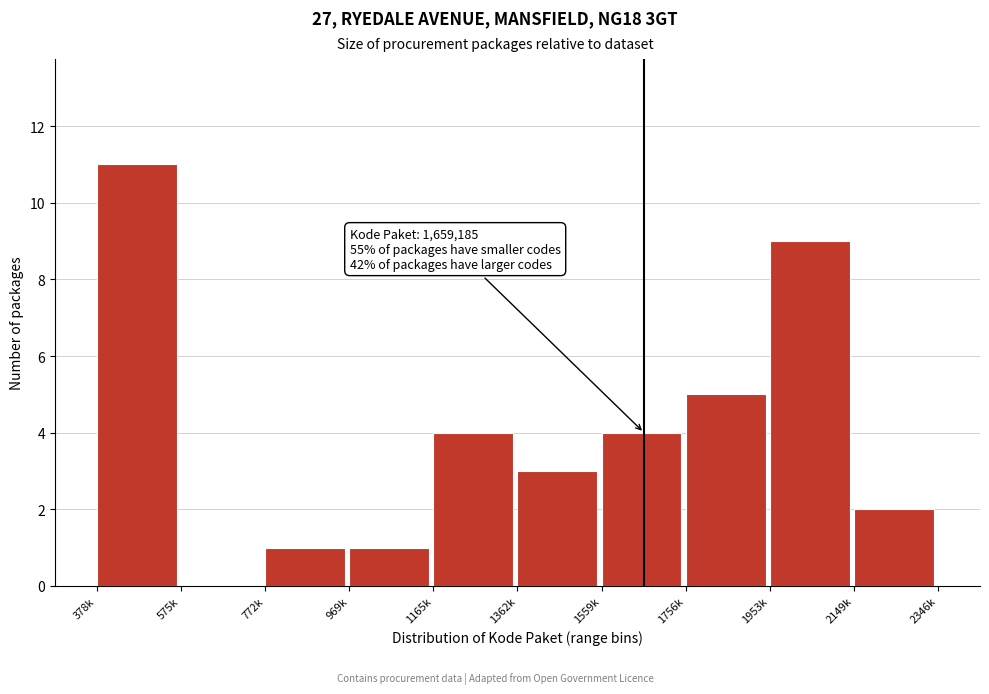

Reading right to left, list all the values displayed in this chart.

2149k=2	1953k=9	1756k=5	1559k=4	1362k=3	1165k=4	969k=1	772k=1	575k=0	378k=11